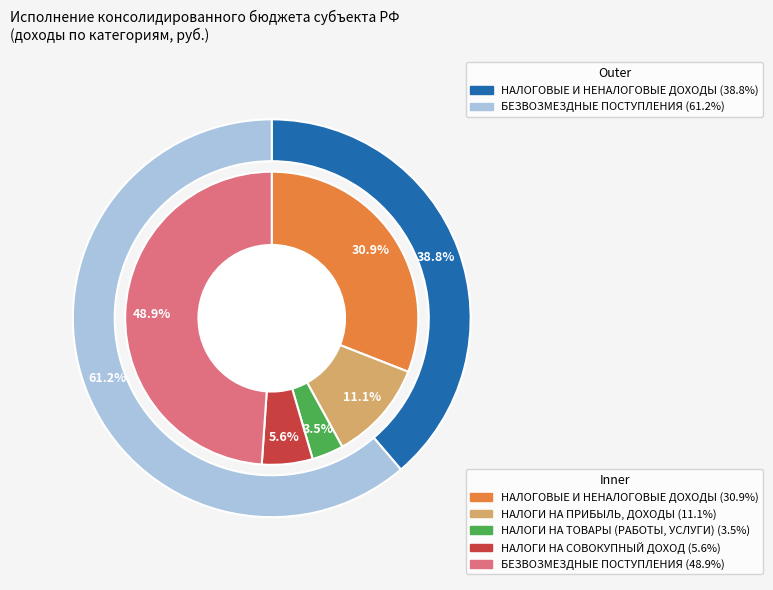

Which slice is the smallest?

НАЛОГИ НА ТОВАРЫ (РАБОТЫ, УСЛУГИ)